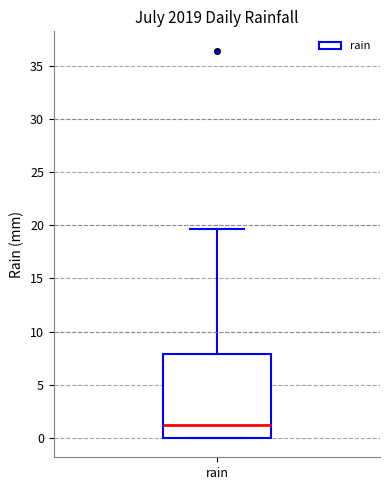

Where is the upper edge of the box for rain on the y-axis? The values are not printed on the chart, so give them approximately, as read against the axis.

8.0